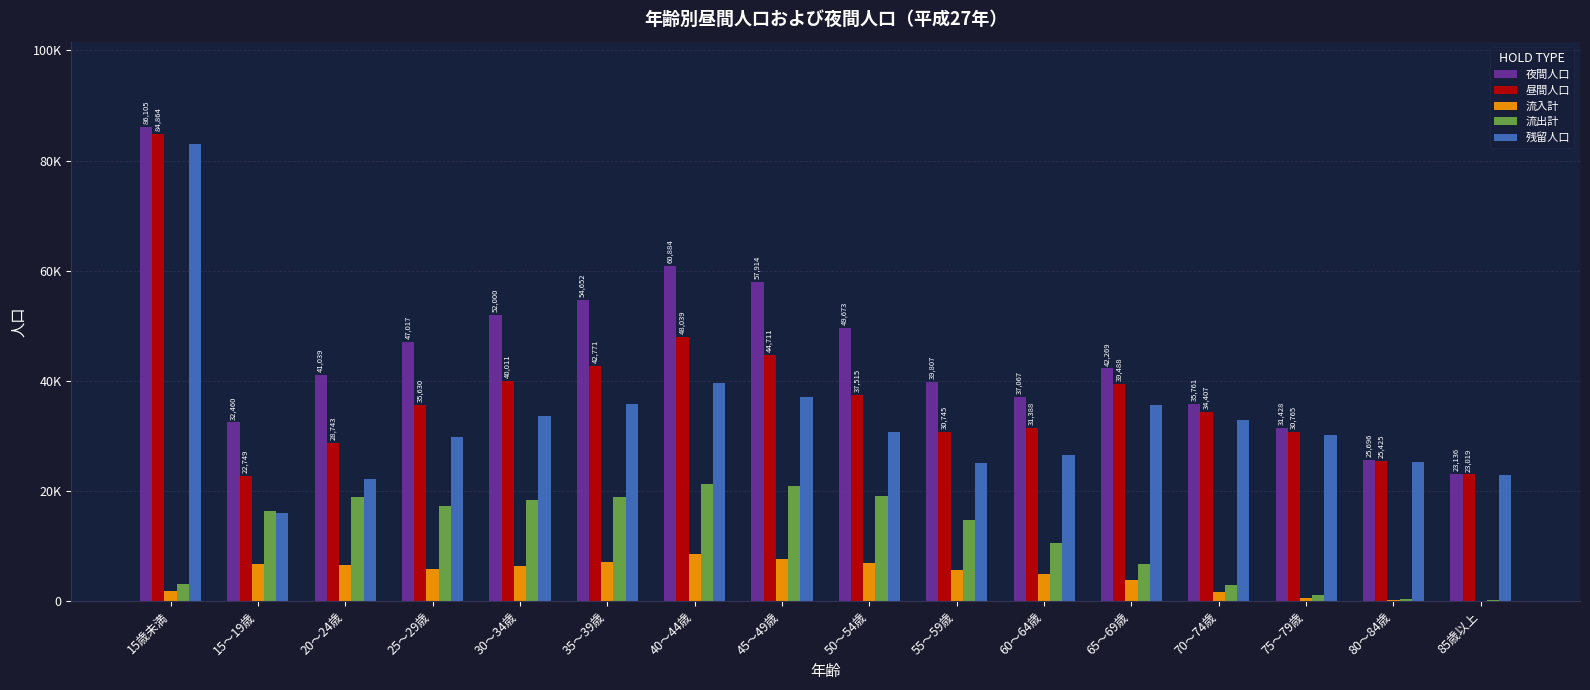

Are the bars grouped side by side (vs. stacked)?

Yes